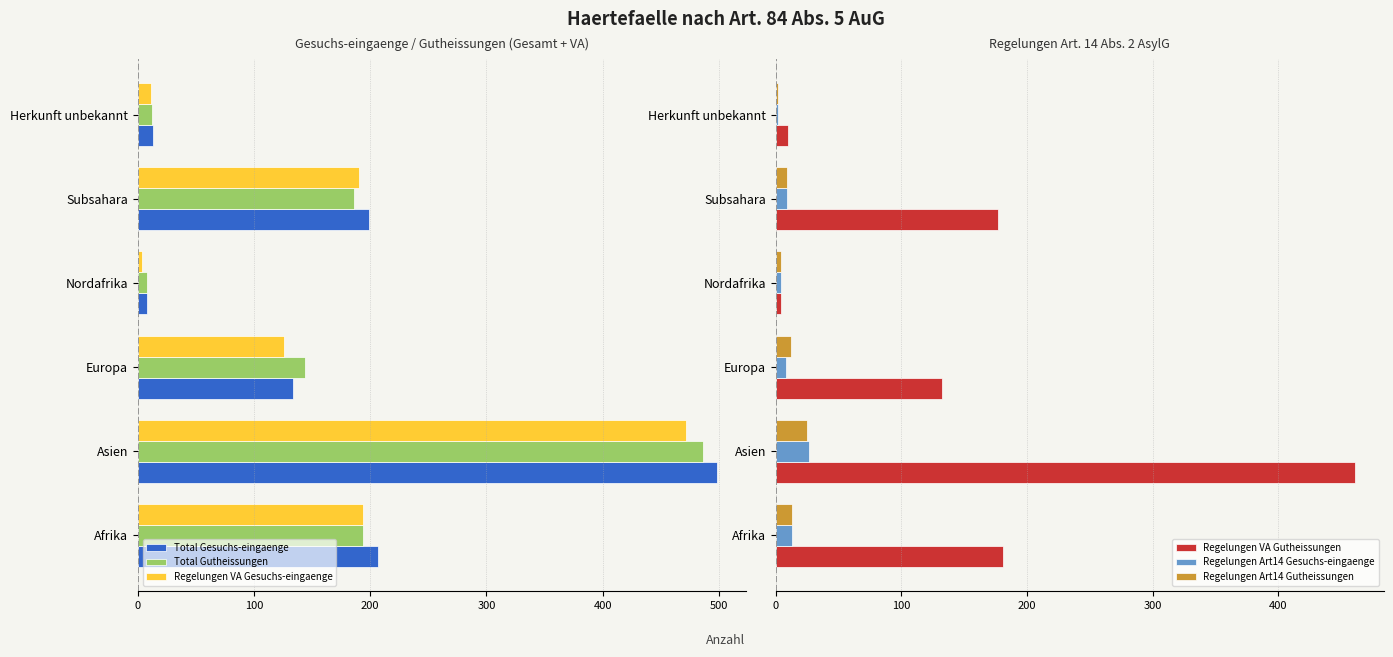

What is the average value of the Regelungen VA Gutheissungen series?

161